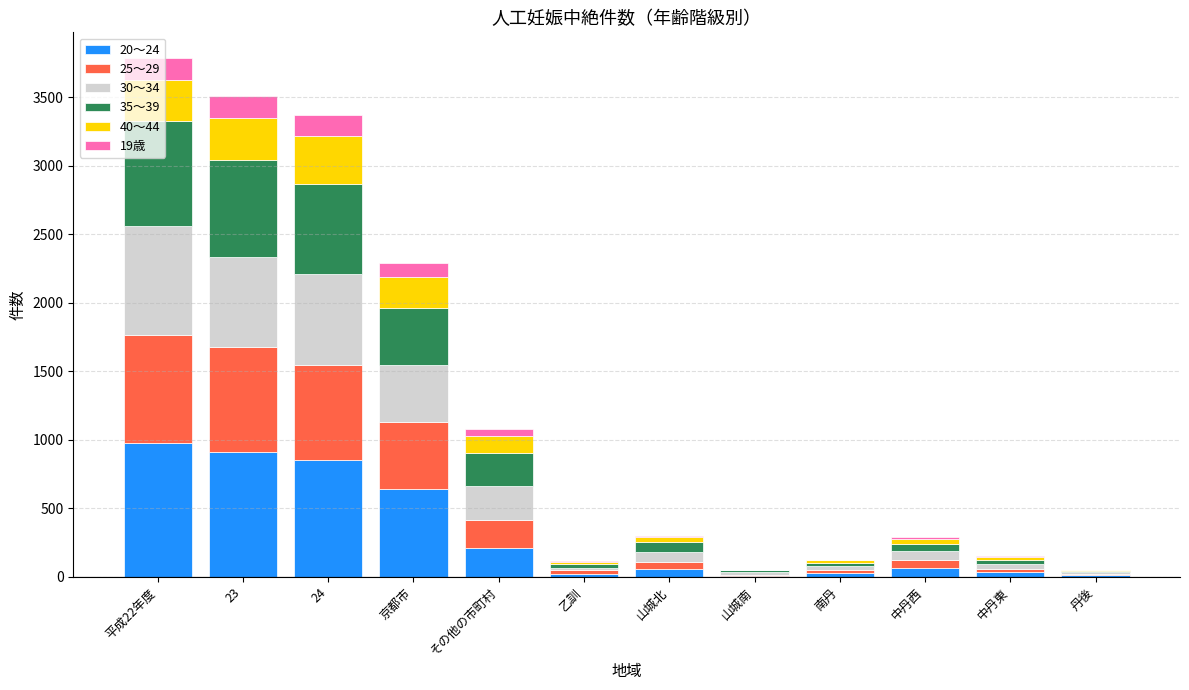

What is the total value across all series at 京都市?

2294